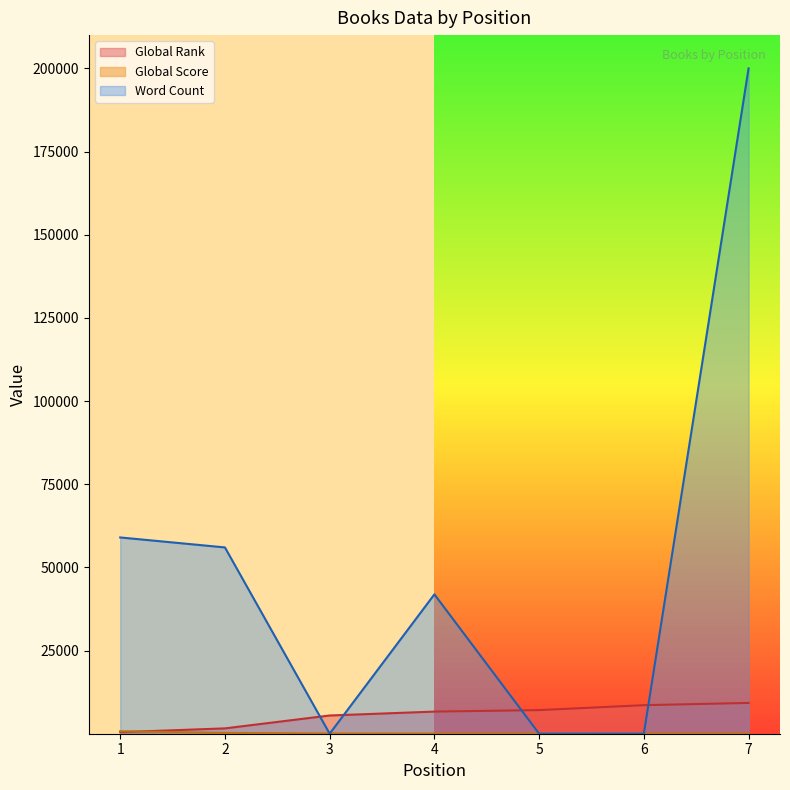

At how many categories does at least one series exceed 118683?

1